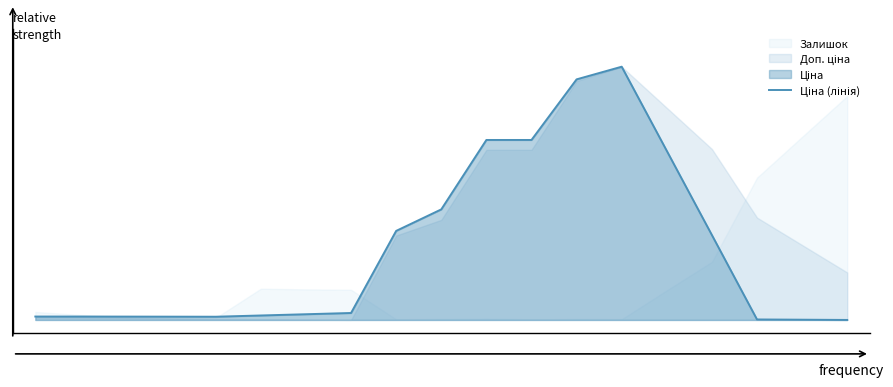

True or false: the data shows 0.0 at 5.

False